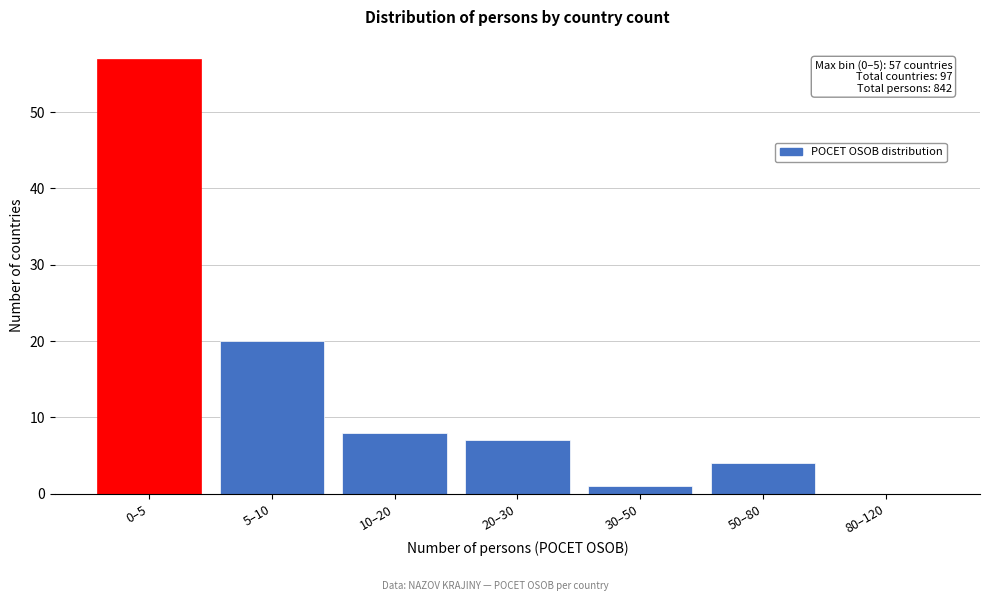

Reading left to right, extract all data points from this chart.

0–5=57	5–10=20	10–20=8	20–30=7	30–50=1	50–80=4	80–120=0